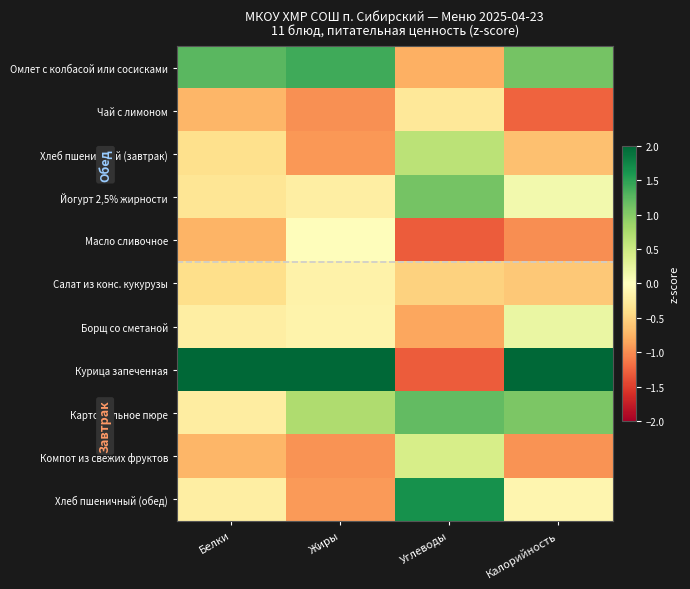

Between Углеводы and Калорийность, which series saw the biggest shift?

Курица запеченная